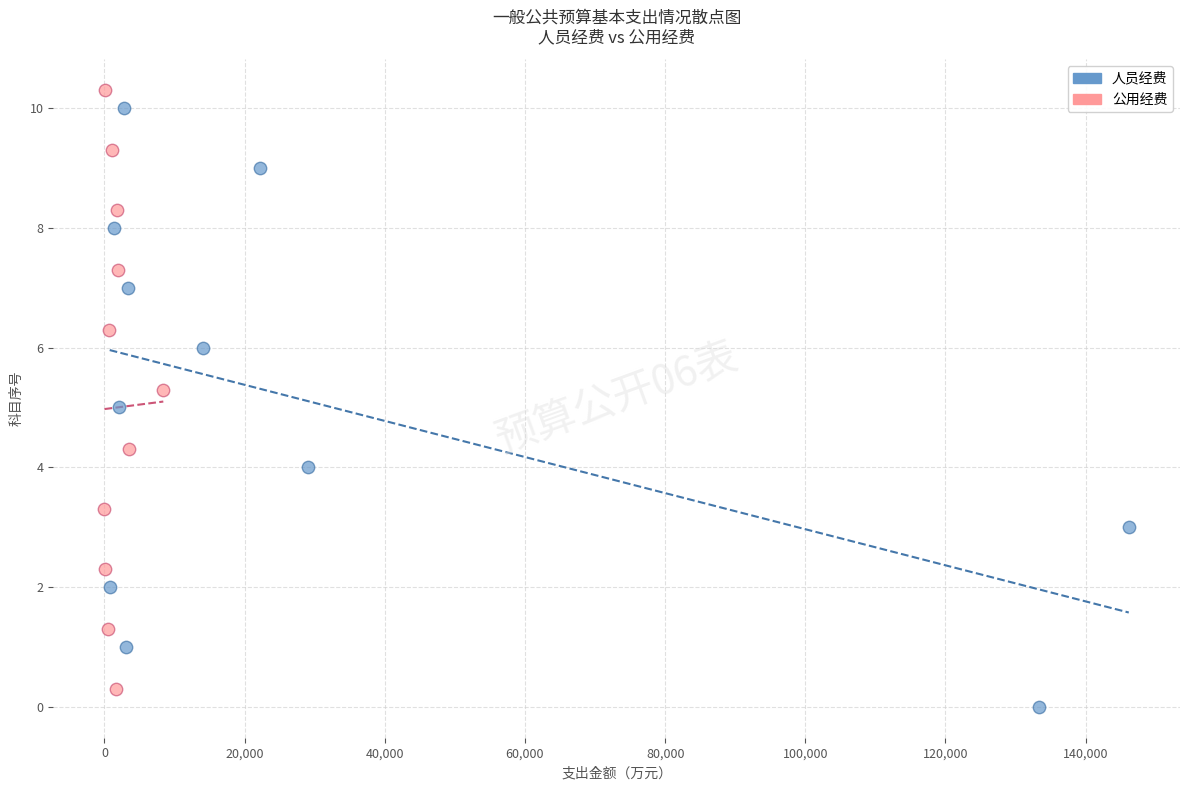

Which series reaches the minimum Y coordinate?

人员经费